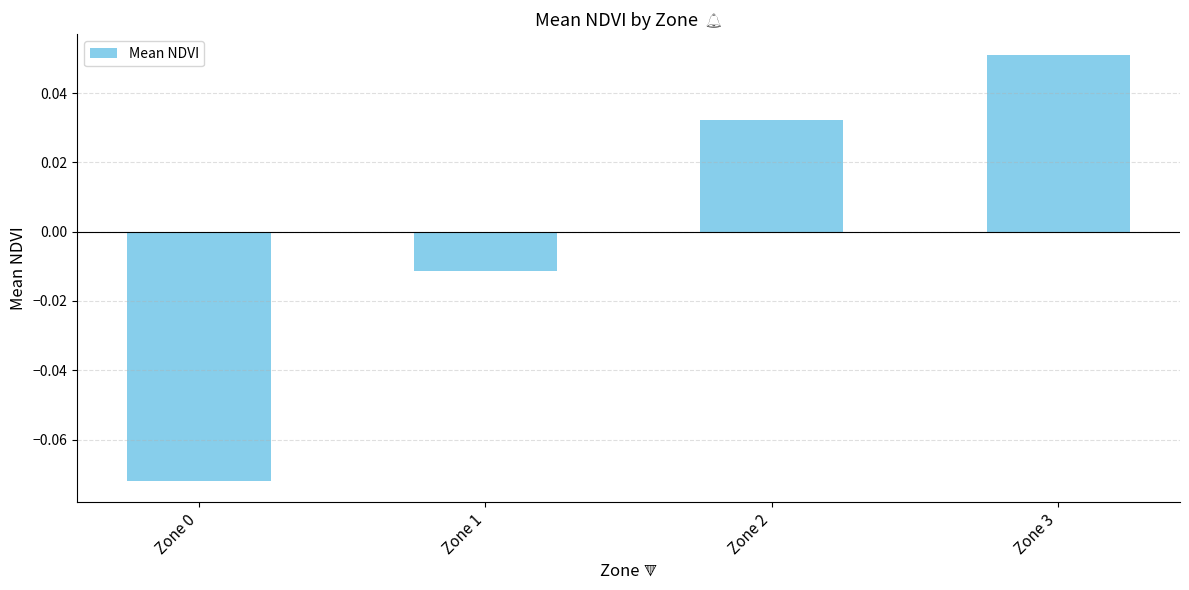

How many positive values are there?

2